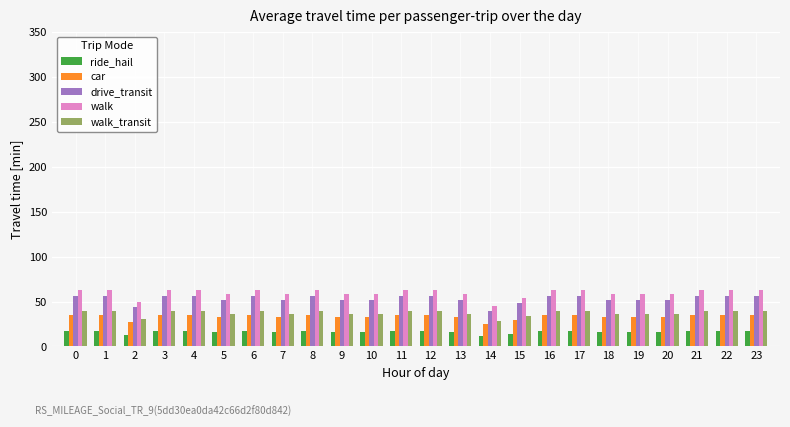

What is the value of the walk_transit bar at the 1st from the left?

39.2